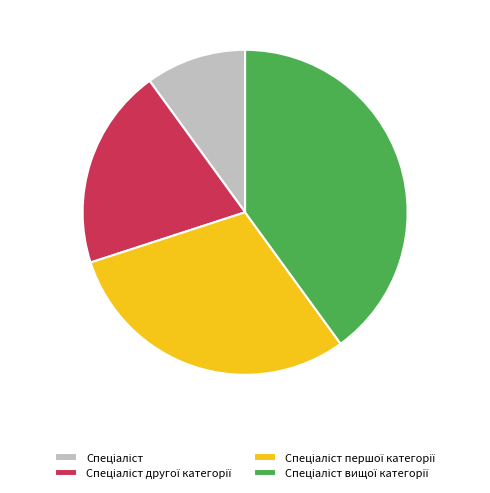

Is there any slice that represents more than half of the pie?

No